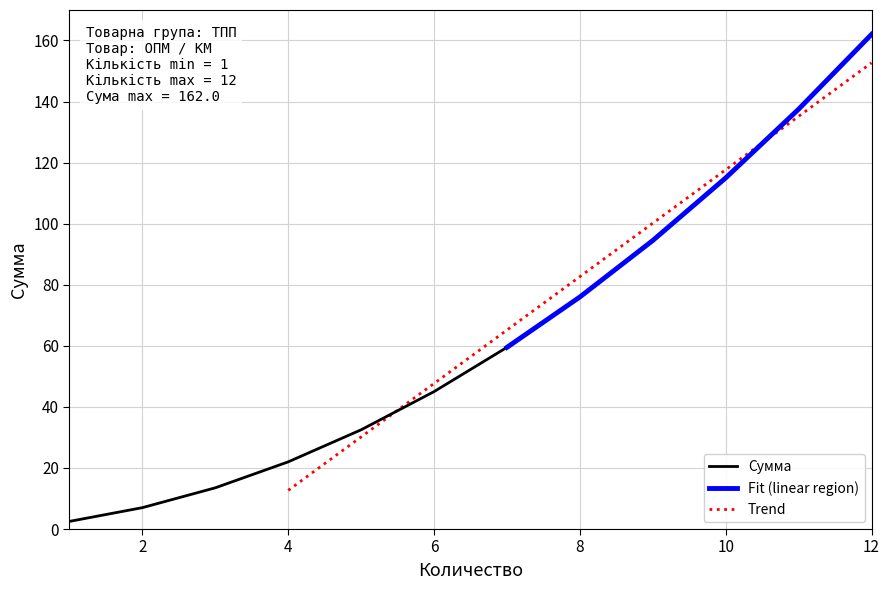

The value at 11 is 67.1. True or false?

False